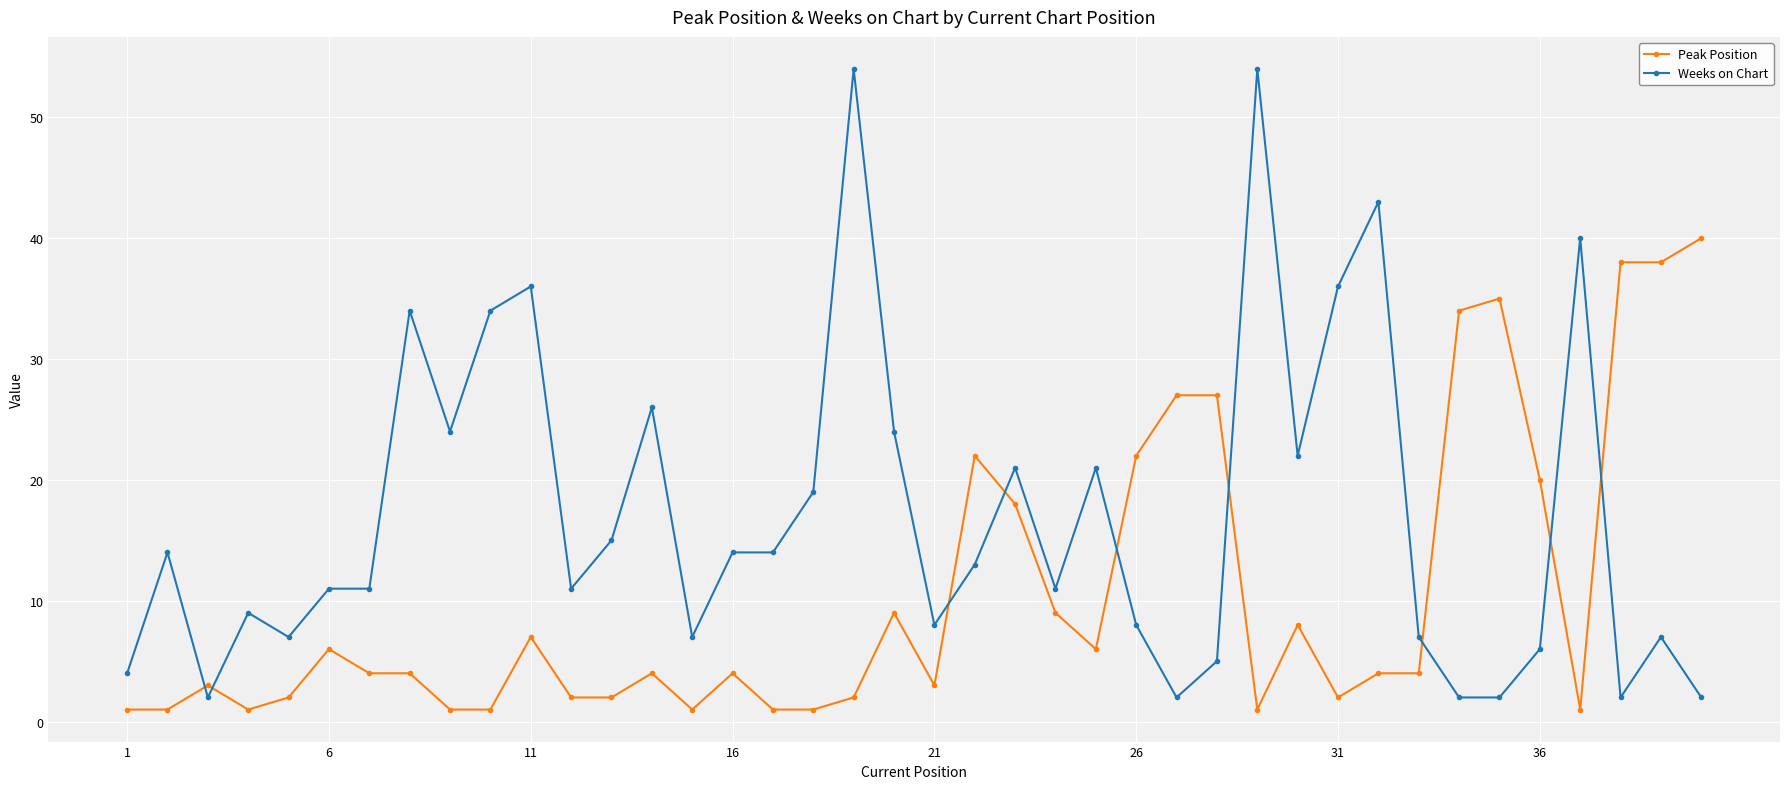

True or false: Peak Position has more than 2 interior local peaks.

True